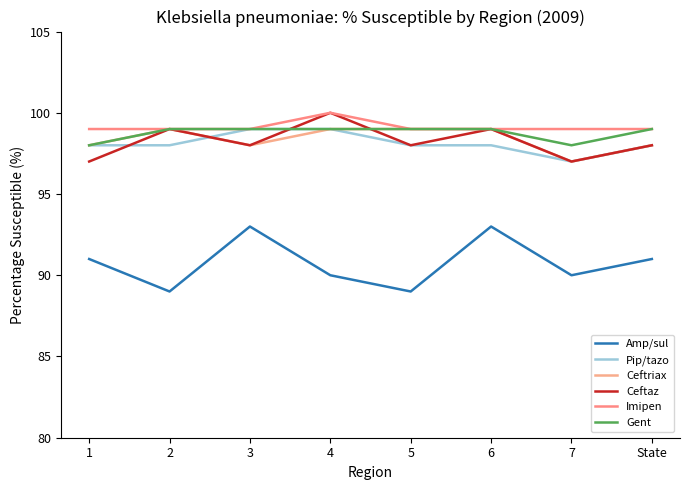

Reading right to left, list all the values displayed in this chart.

Amp/sul: 91	90	93	89	90	93	89	91
Pip/tazo: 98	97	98	98	99	99	98	98
Ceftriax: 98	97	99	99	99	98	99	98
Ceftaz: 98	97	99	98	100	98	99	97
Imipen: 99	99	99	99	100	99	99	99
Gent: 99	98	99	99	99	99	99	98